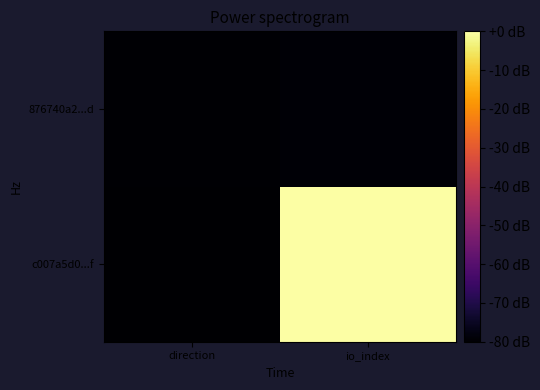

Reading left to right, what are all the values shown in this chart?

c007a5d0...f: direction=-80.0	io_index=-0.0
876740a2...d: direction=-79.4	io_index=-79.1